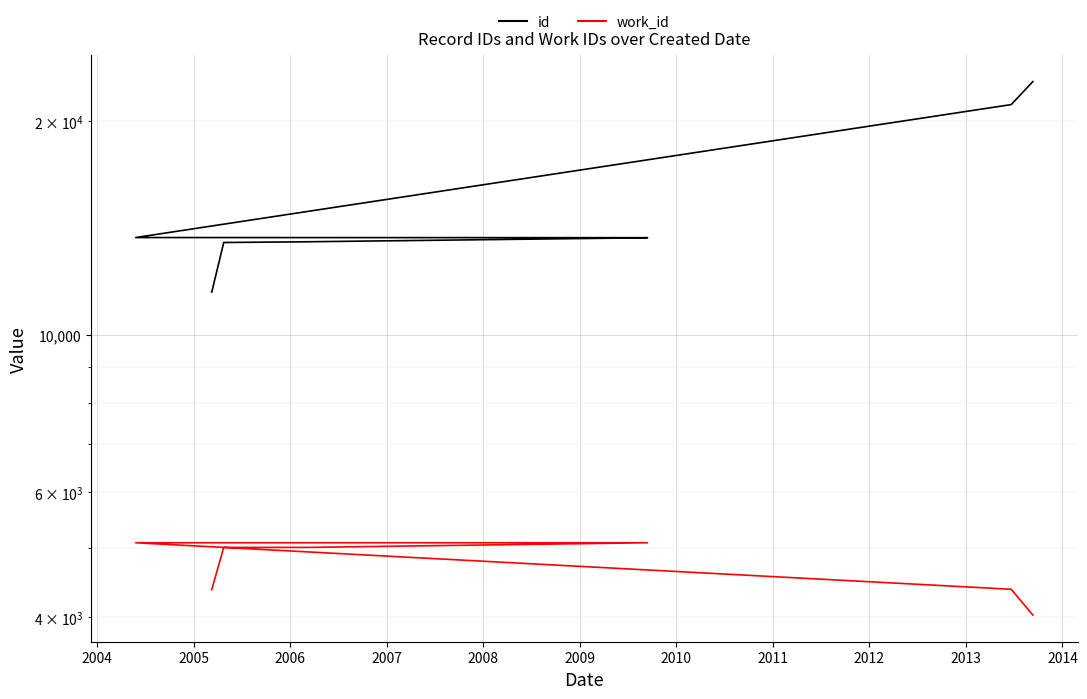

Is the value of id at 2010 greater than the value of work_id at 2003?

Yes